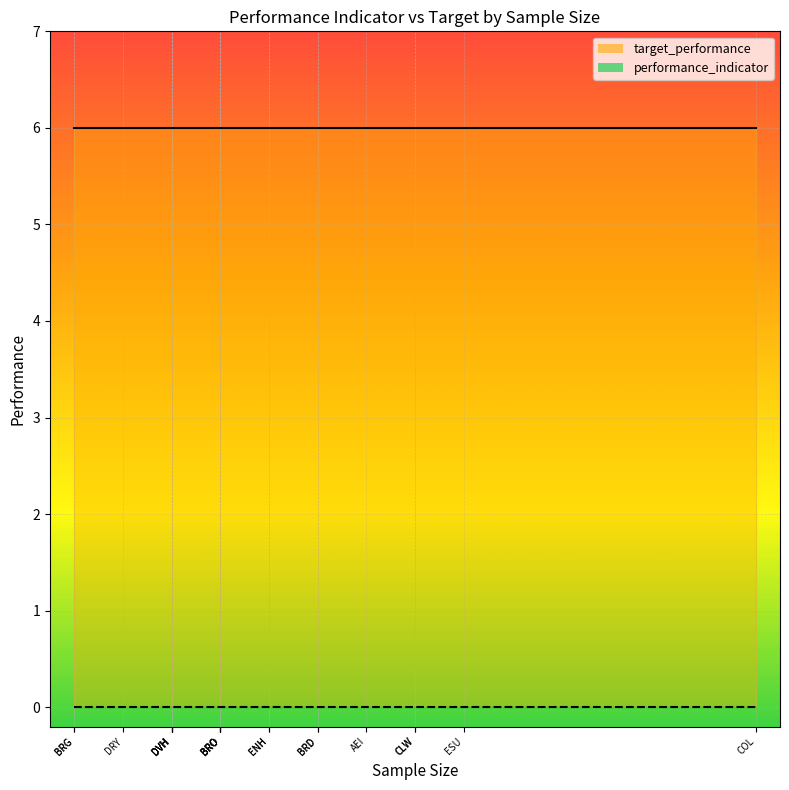

True or false: target_performance and performance_indicator intersect in this chart.

False